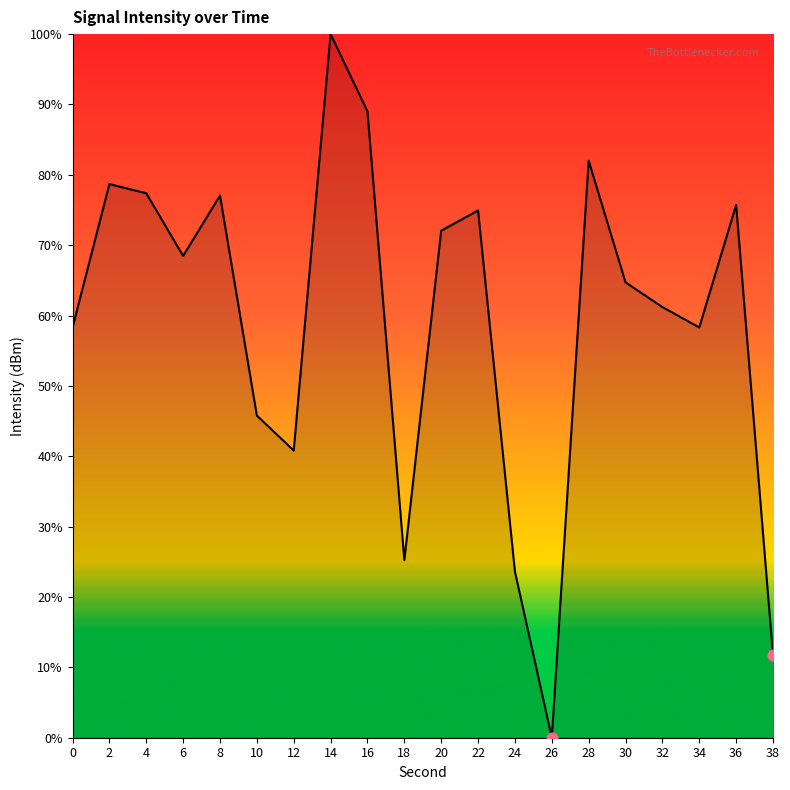

What is the ratio of the value at 14 to the value at 2?

1.3